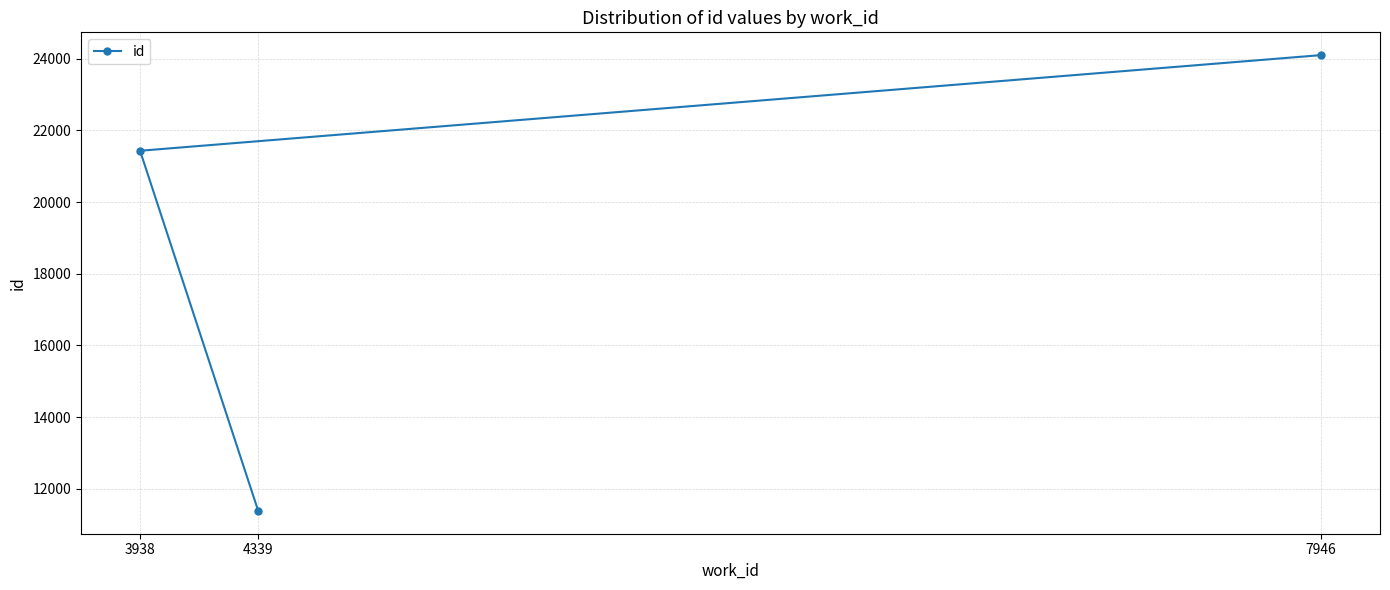

Reading right to left, list all the values displayed in this chart.

7946=24101	4339=11381	3938=21432